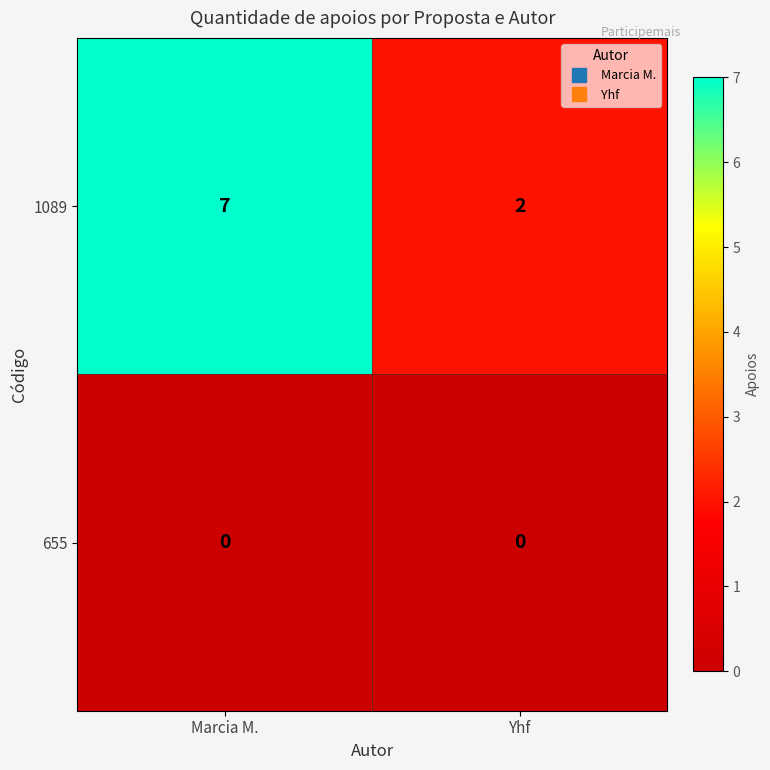

At which category is the sum across all series the highest?

Marcia M.